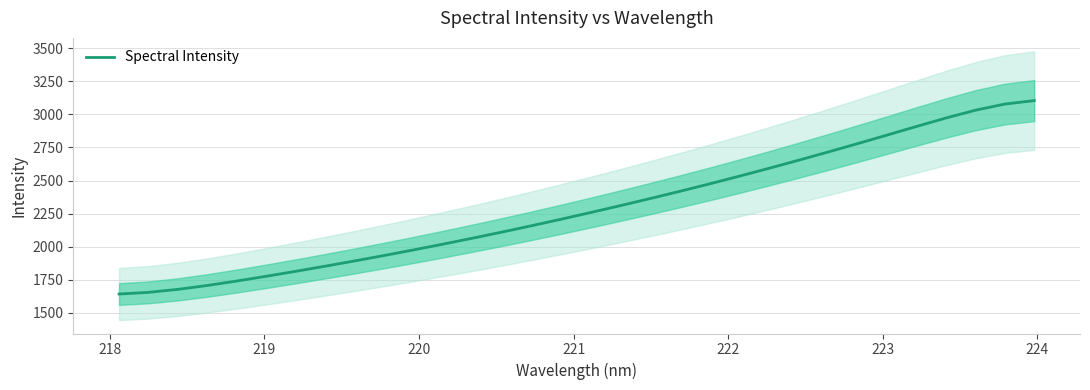

What is the value of the 21st point from the left?

2474.9